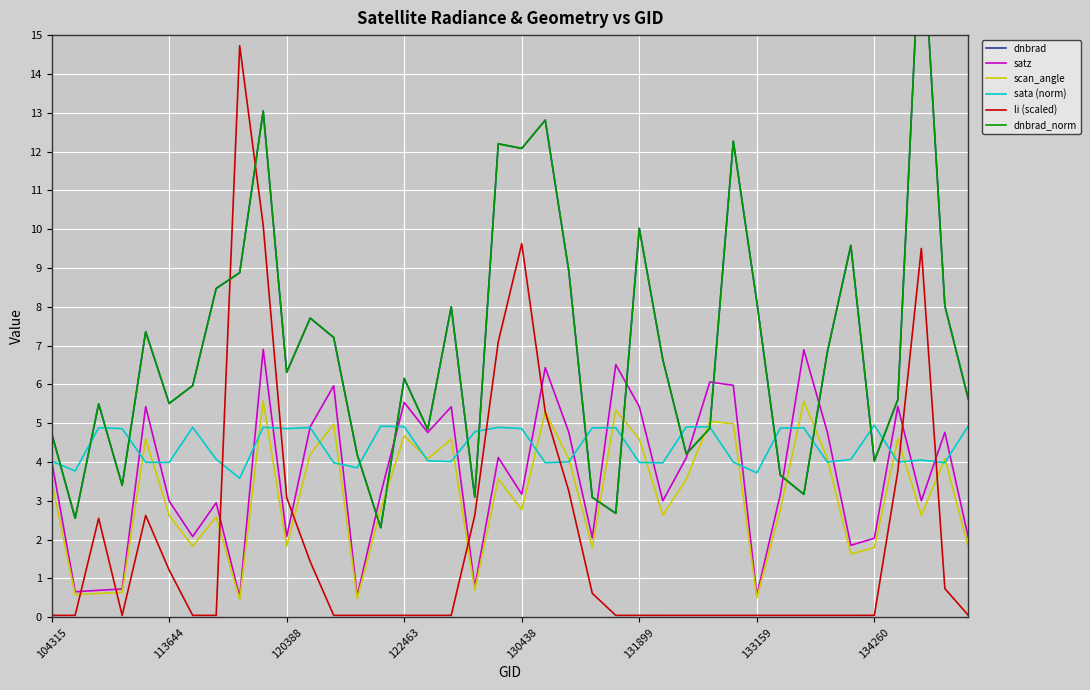

Is it true that li (scaled) equals 3.1 at 130438?

False